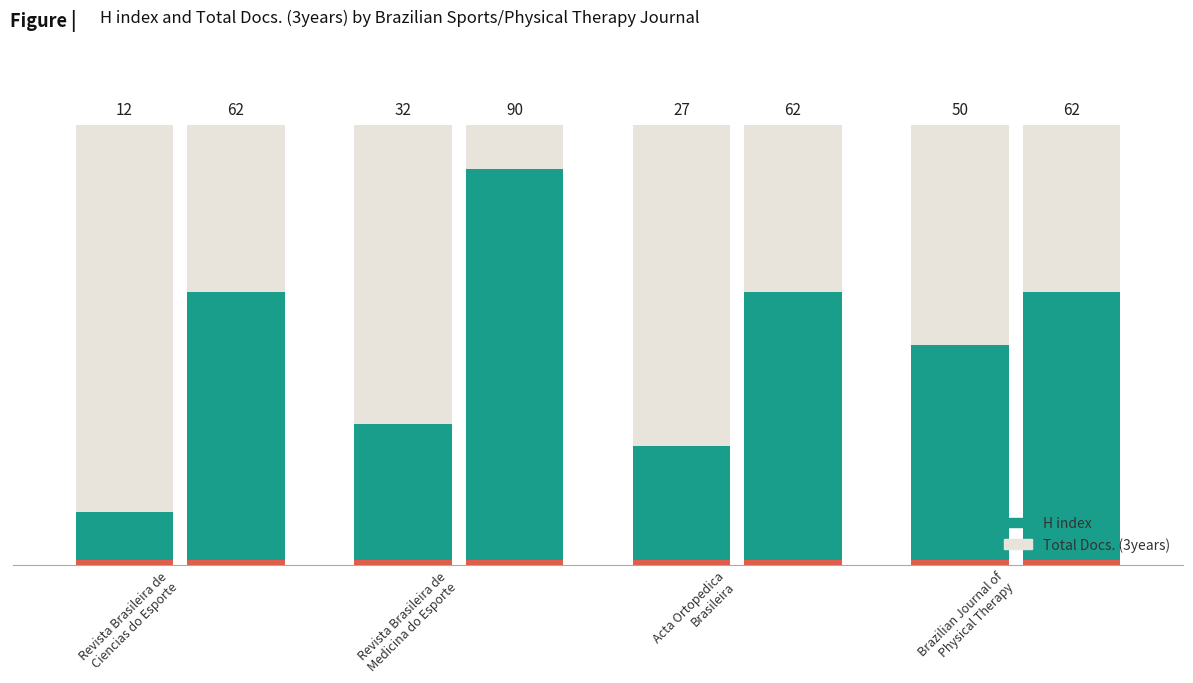

Where is Total Docs. (3years) nearest to the value 76?

Revista Brasileira de
Ciencias do Esporte